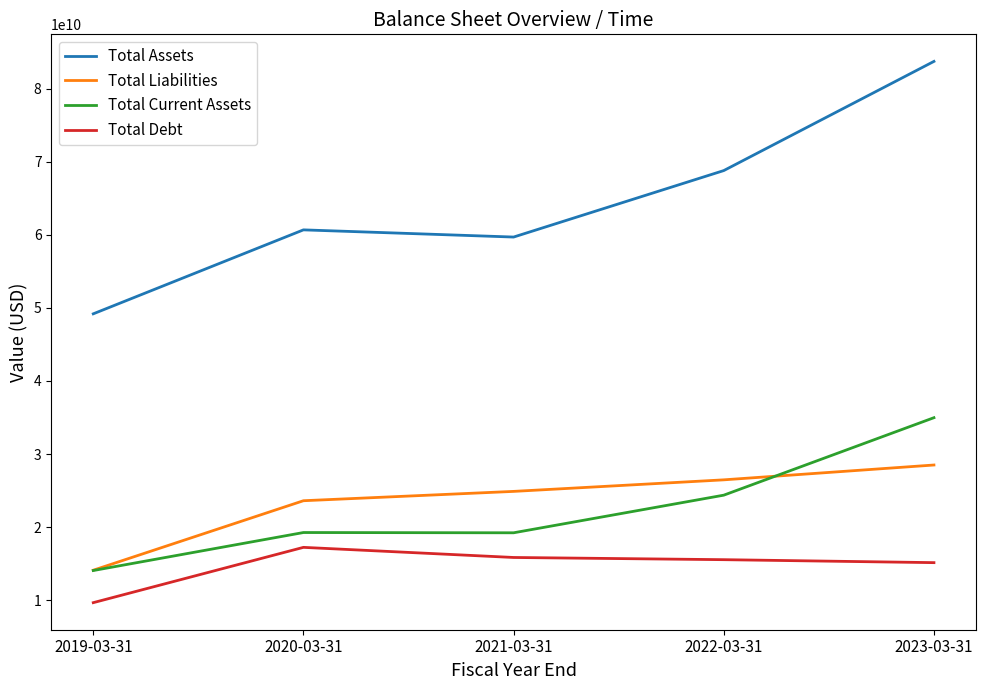

At 2020-03-31, list the series in order from largest to smallest.

Total Assets, Total Liabilities, Total Current Assets, Total Debt